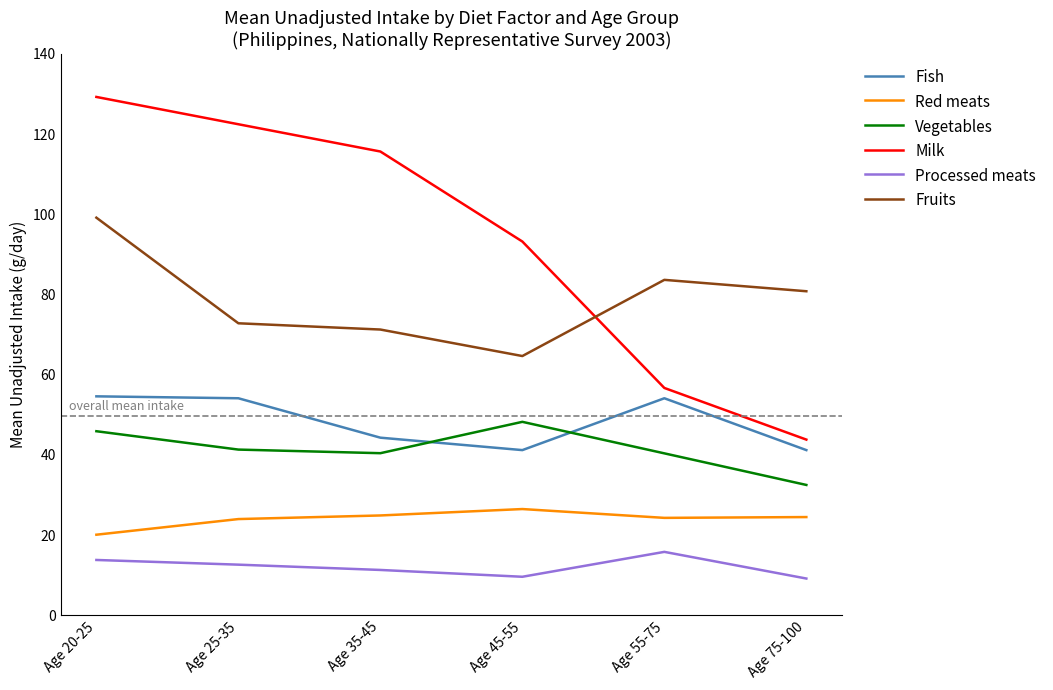

How many interior local peaks does the Processed meats series have?

1